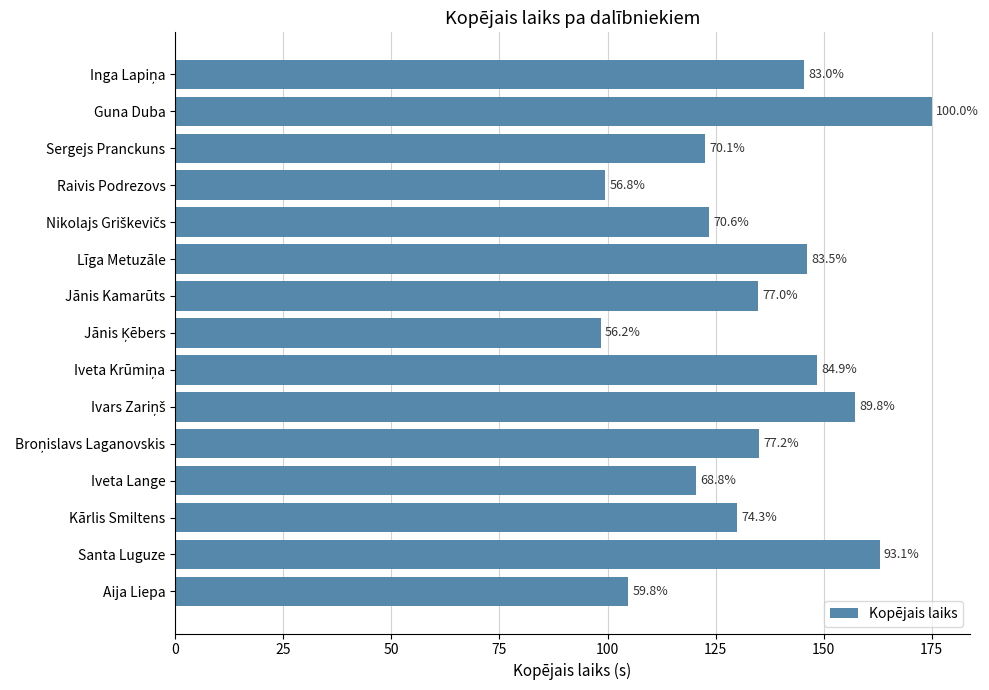

How many bars are there in total?

15